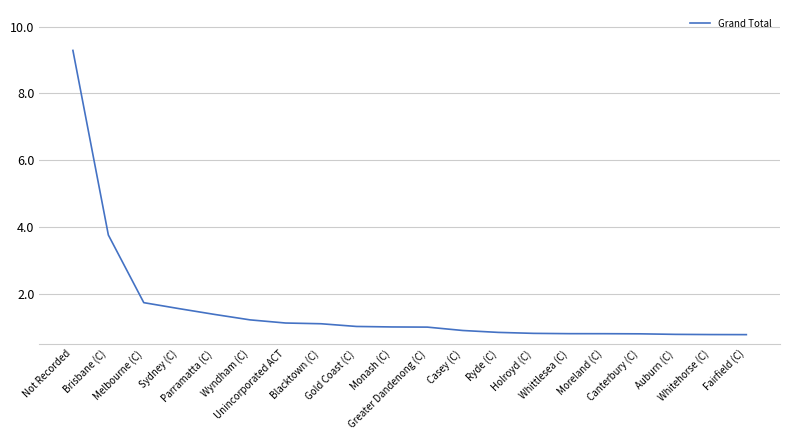

Reading left to right, list all the values displayed in this chart.

9.3	3.8	1.7	1.6	1.4	1.2	1.1	1.1	1.0	1.0	1.0	0.9	0.8	0.8	0.8	0.8	0.8	0.8	0.8	0.8